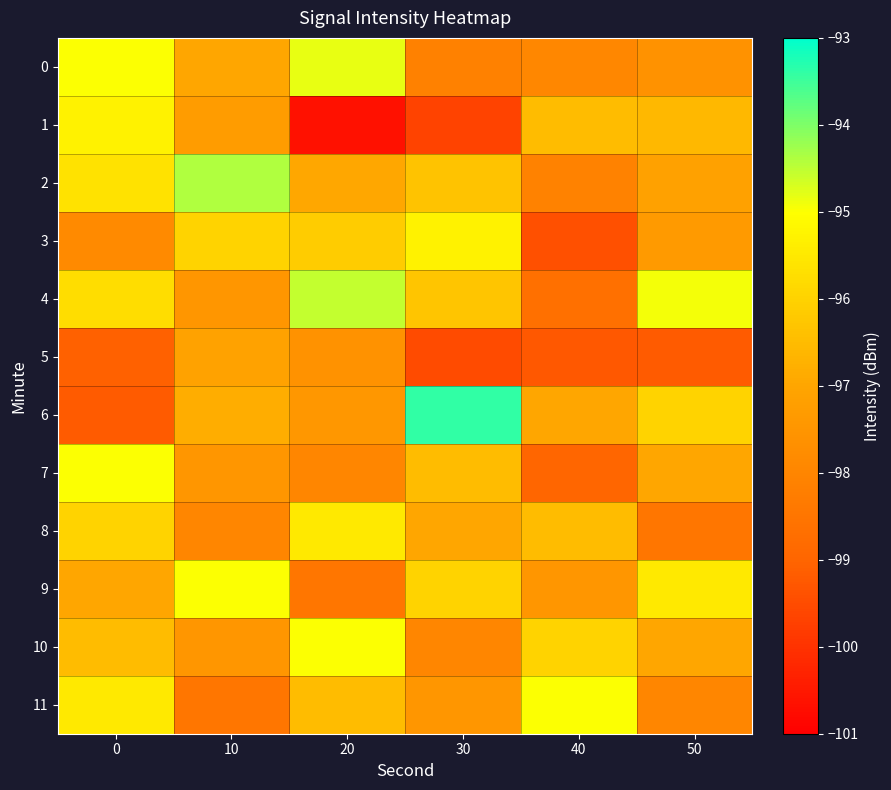

Which series has the largest total across all categories?

row_4